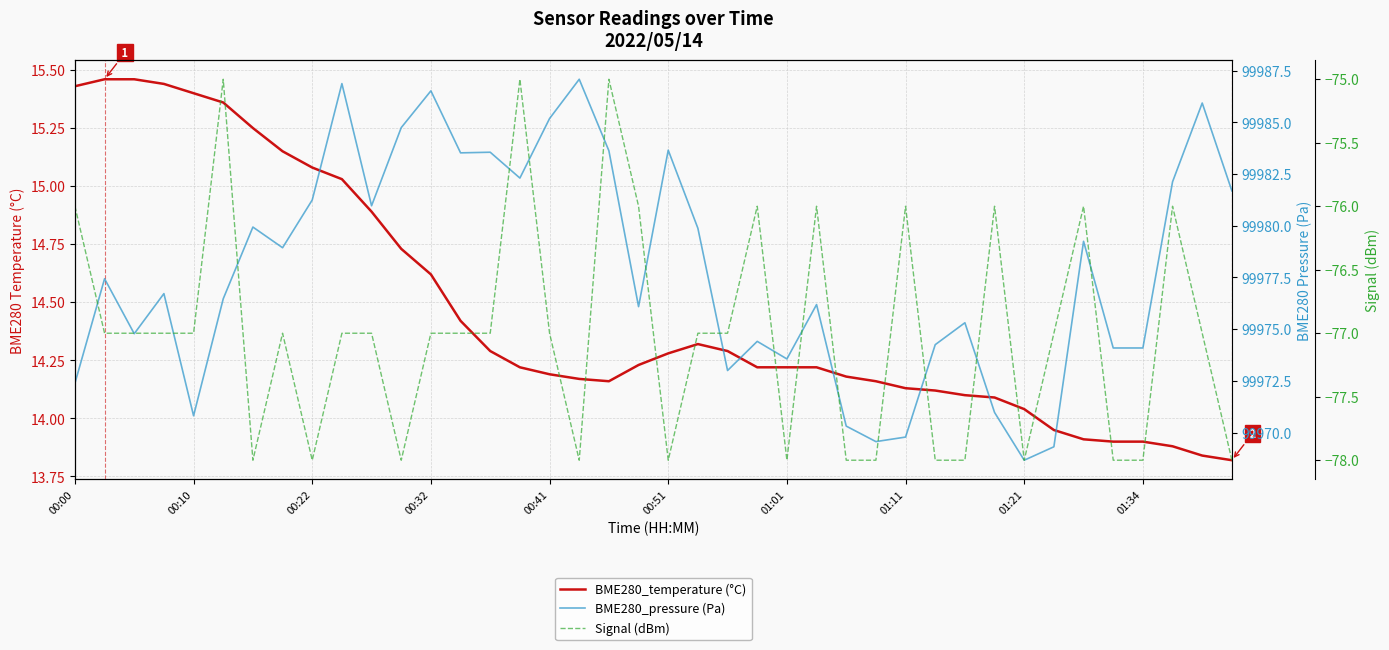

How many lines are shown in the chart?

3